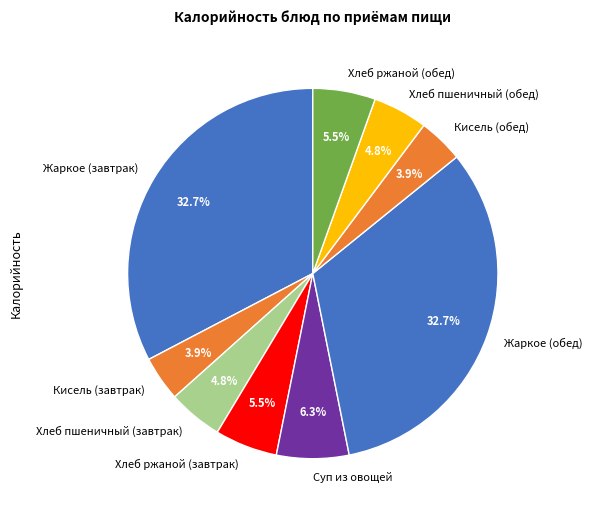

What percentage is NOT represented by Кисель (обед)?

96.1%